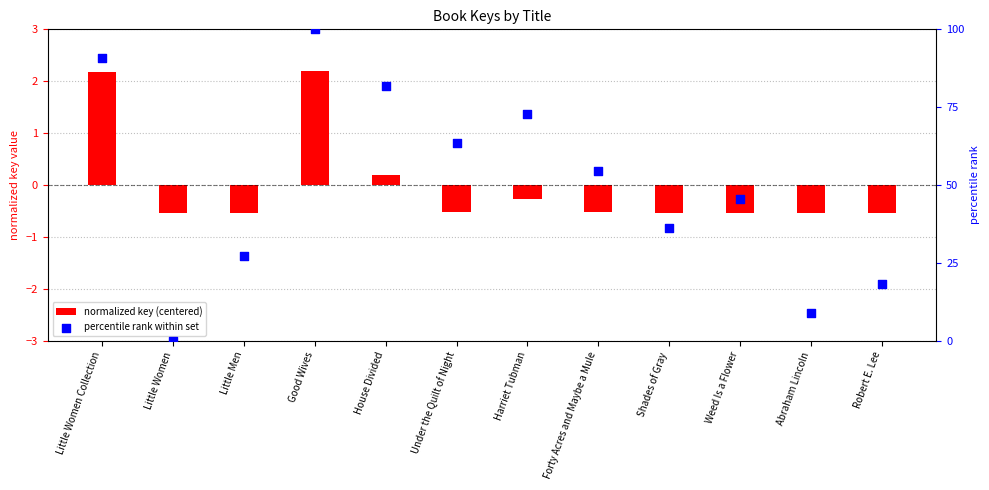

Which series contains the lowest Y value?

normalized key (centered)